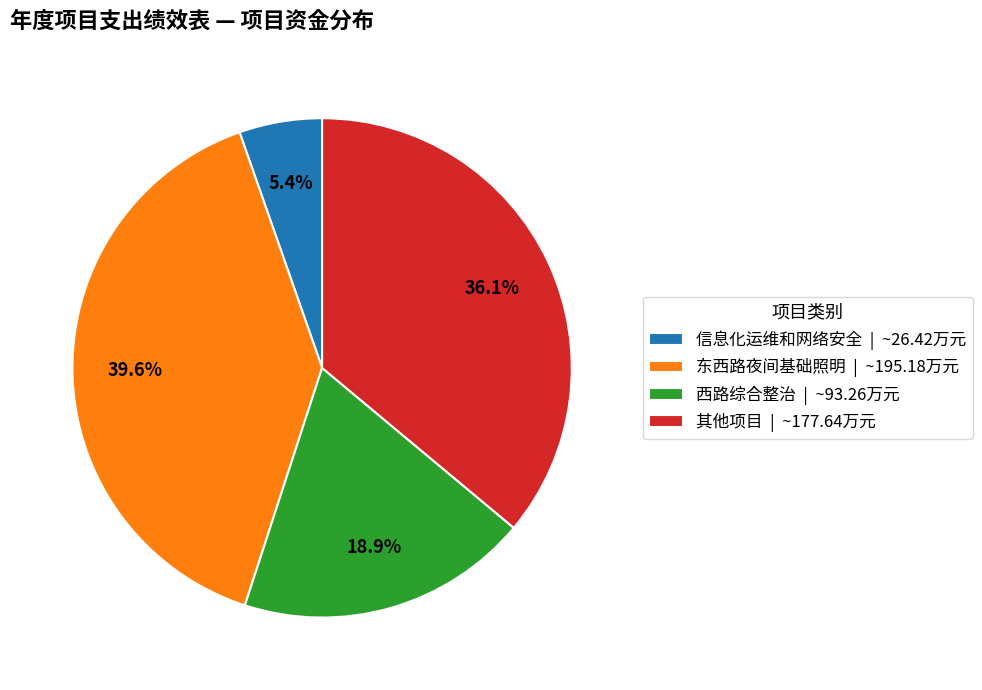

How many slices are in this pie chart?

4